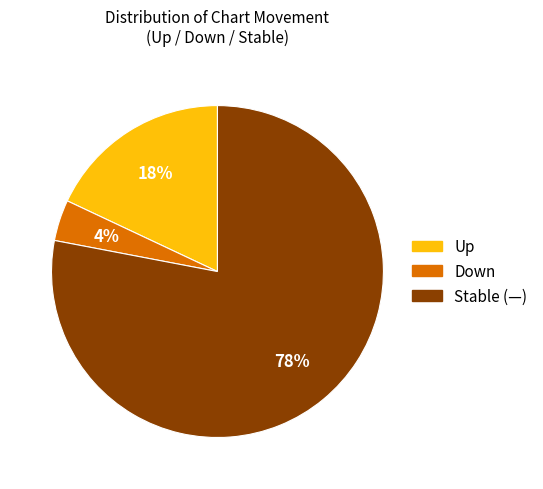

How many slices are in this pie chart?

3